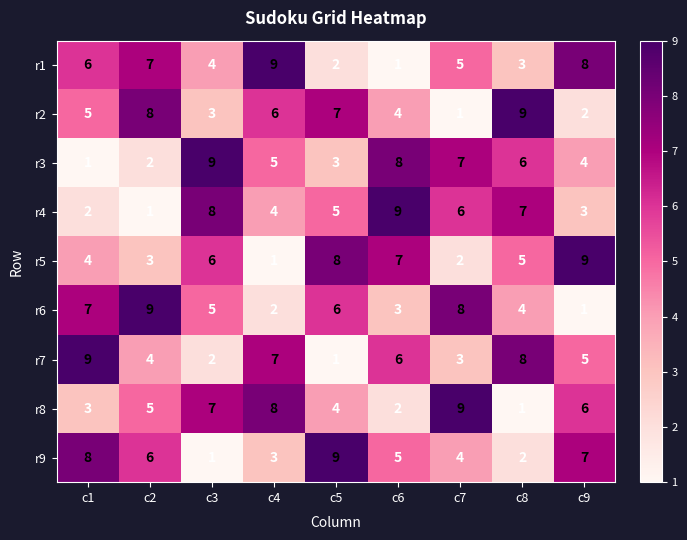

At which label is r4 closest to 5?

c5